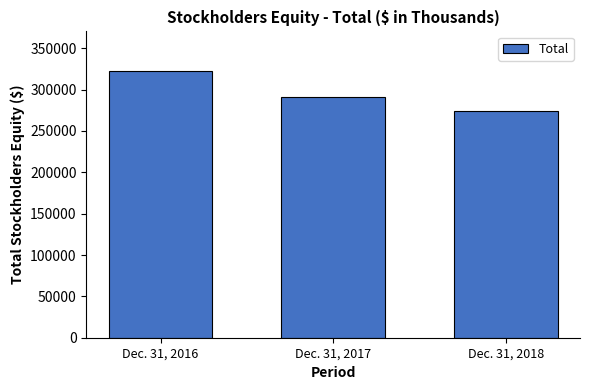

Are the bars horizontal?

No